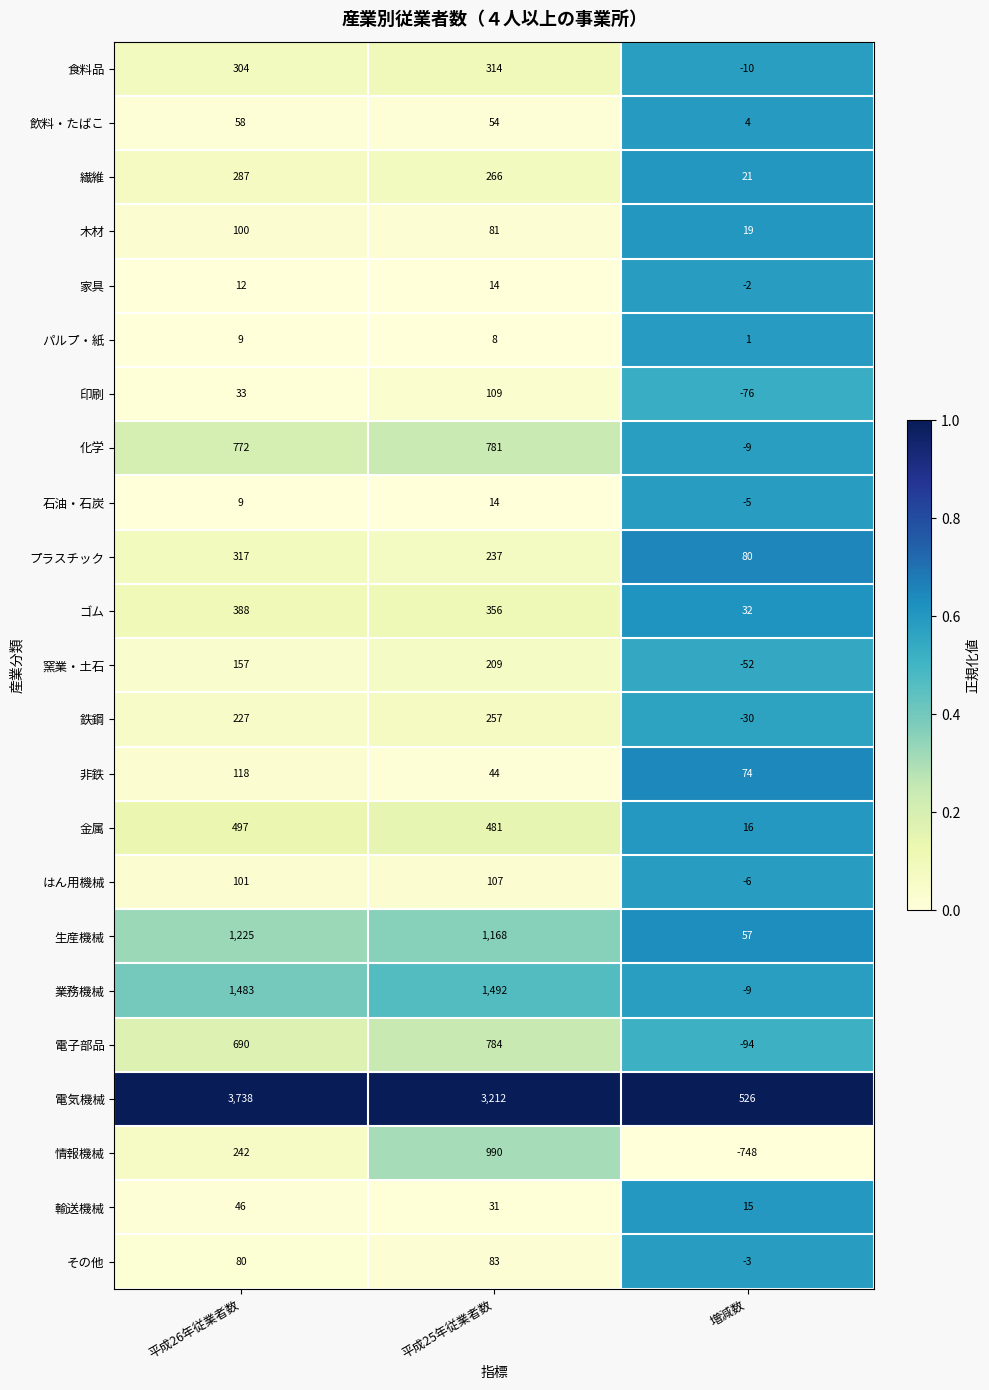

The 輸送機械 series shows 31 at 平成25年従業者数. True or false?

True